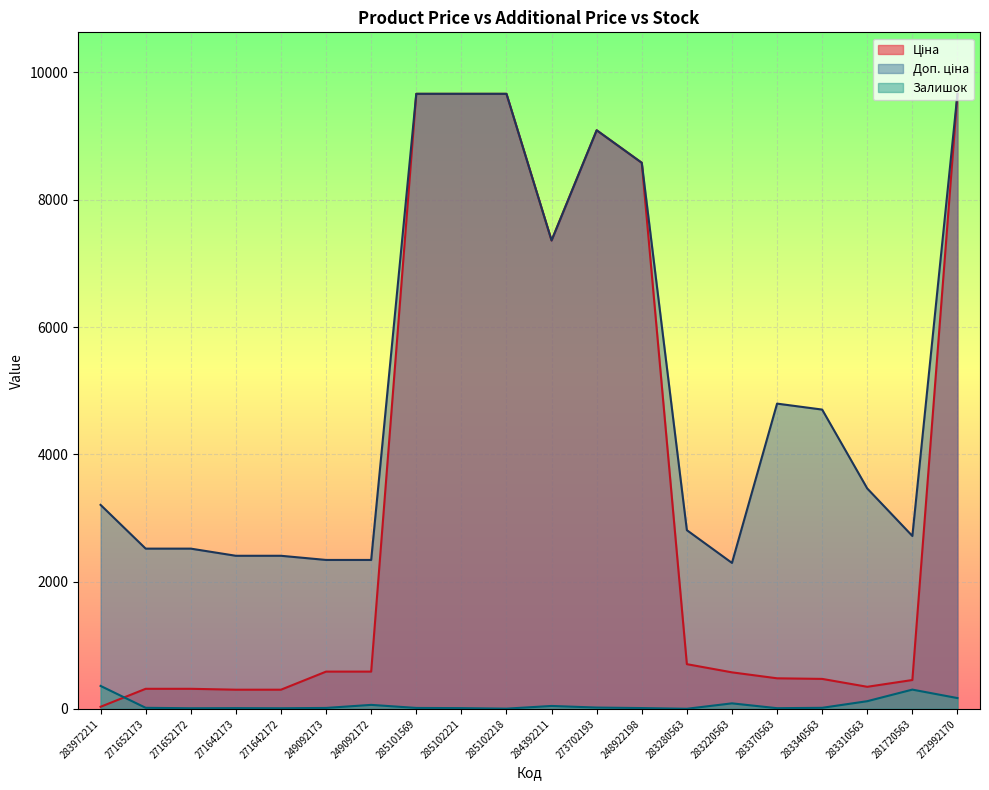

List the series in order of their overall mean, lowest first.

Залишок, Ціна, Доп. ціна